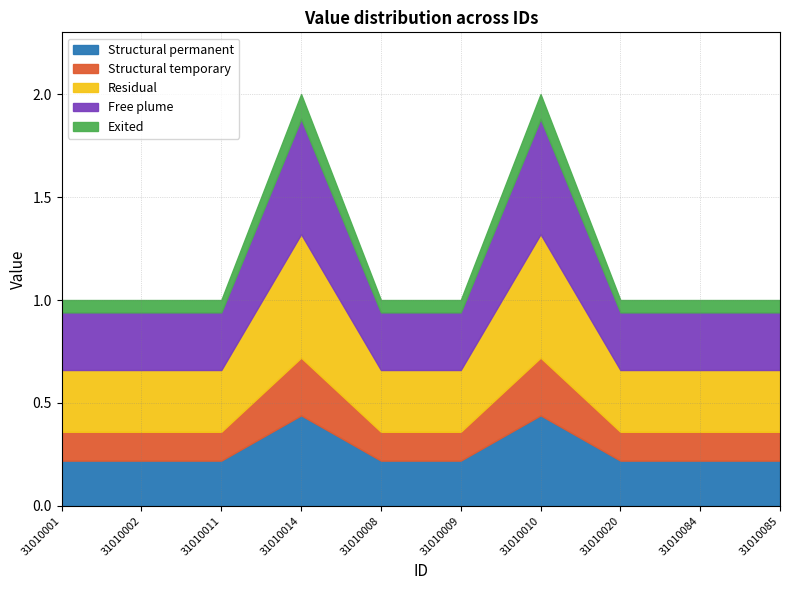

Reading right to left, extract all data points from this chart.

31010085=1	31010084=1	31010020=1	31010010=2	31010009=1	31010008=1	31010014=2	31010011=1	31010002=1	31010001=1